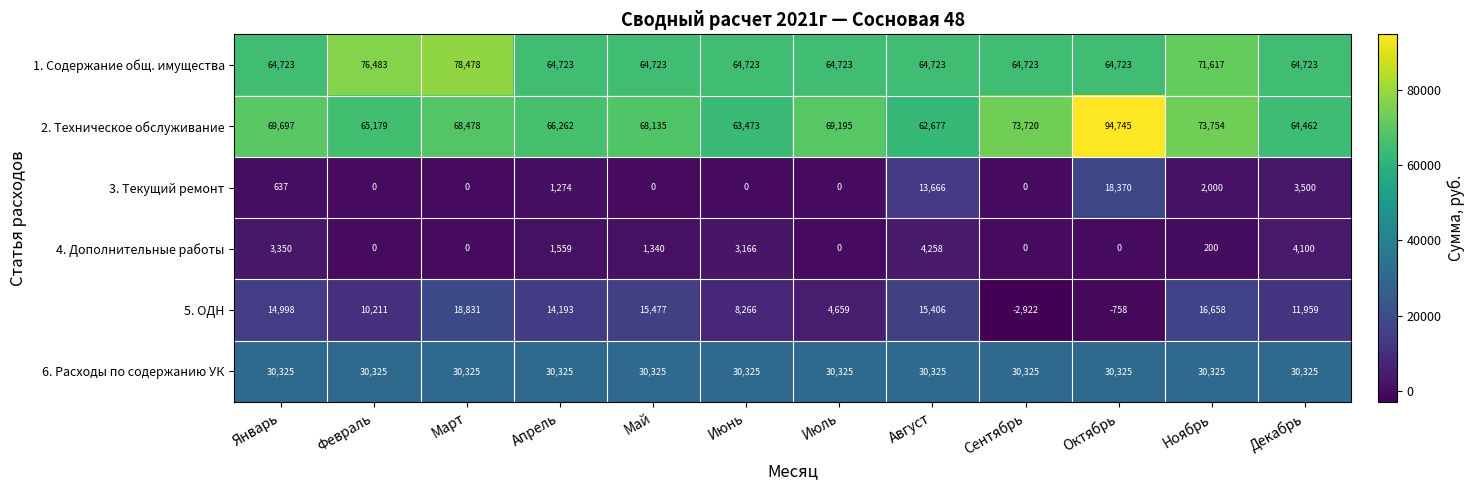

At Апрель, list the series in order from largest to smallest.

2. Техническое обслуживание, 1. Содержание общ. имущества, 6. Расходы по содержанию УК, 5. ОДН, 4. Дополнительные работы, 3. Текущий ремонт